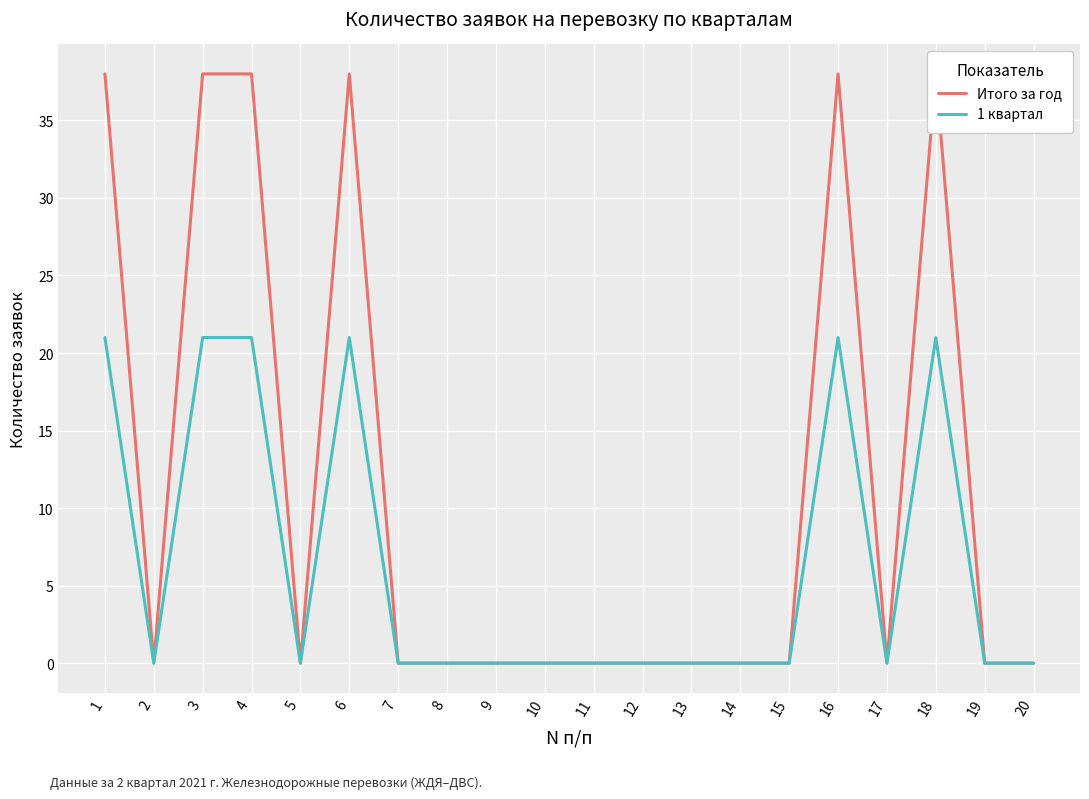

The 1 квартал series shows 15 at 10. True or false?

False